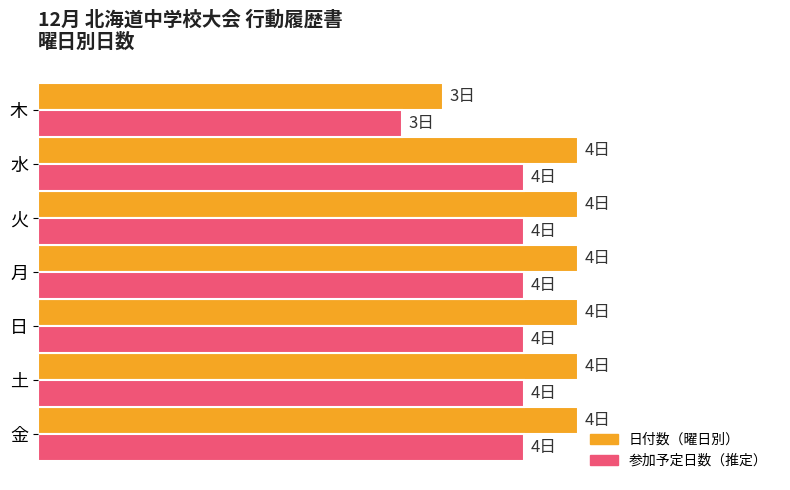

At how many categories does at least one series exceed 3?

6